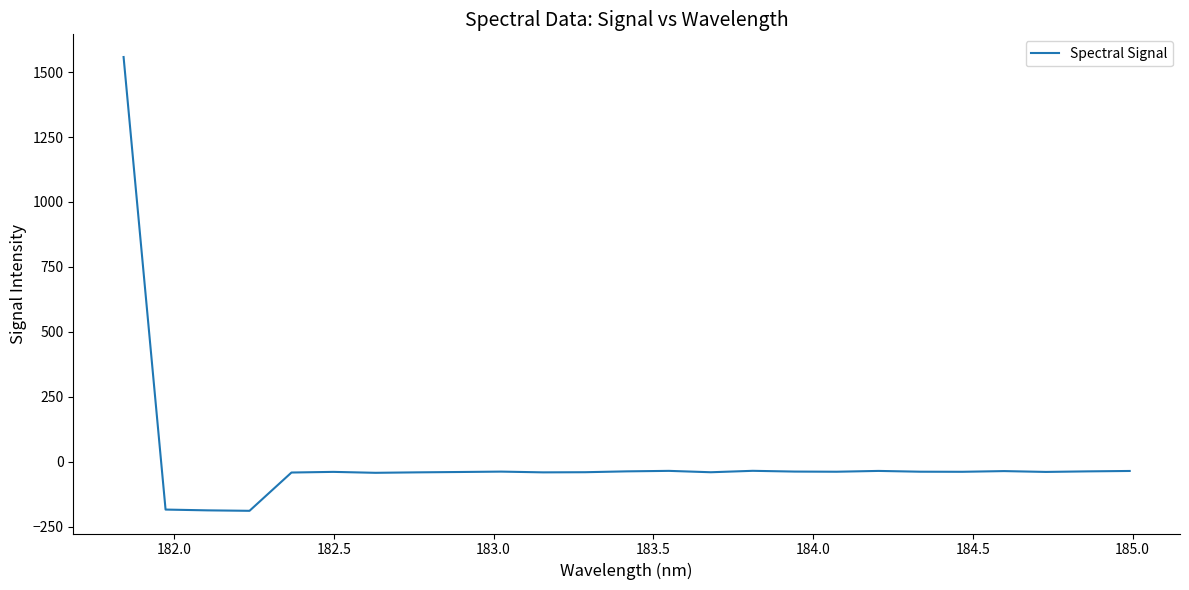

What is the smallest value displayed?

-189.2